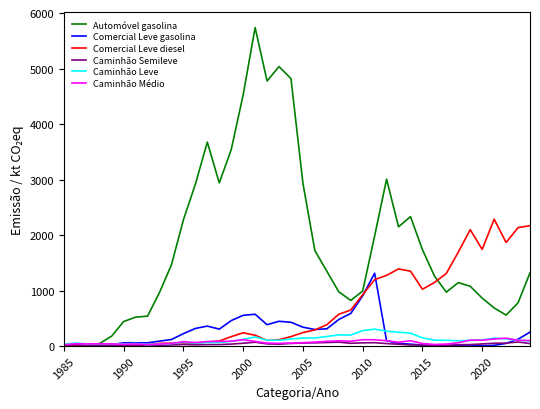

What is the difference between the maximum and minimum values in the Caminhão Médio series?

118.7